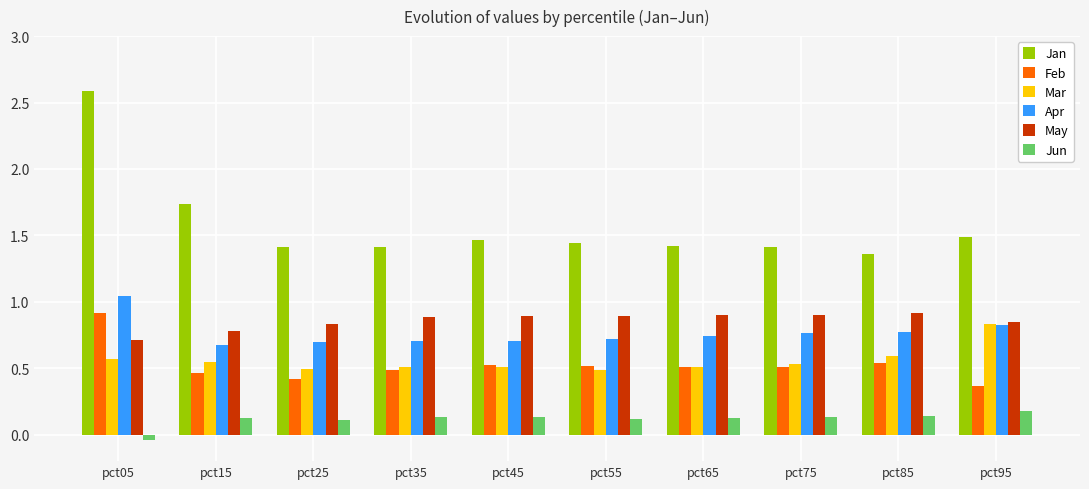

Is the value of Jan at pct65 greater than the value of Mar at pct45?

Yes